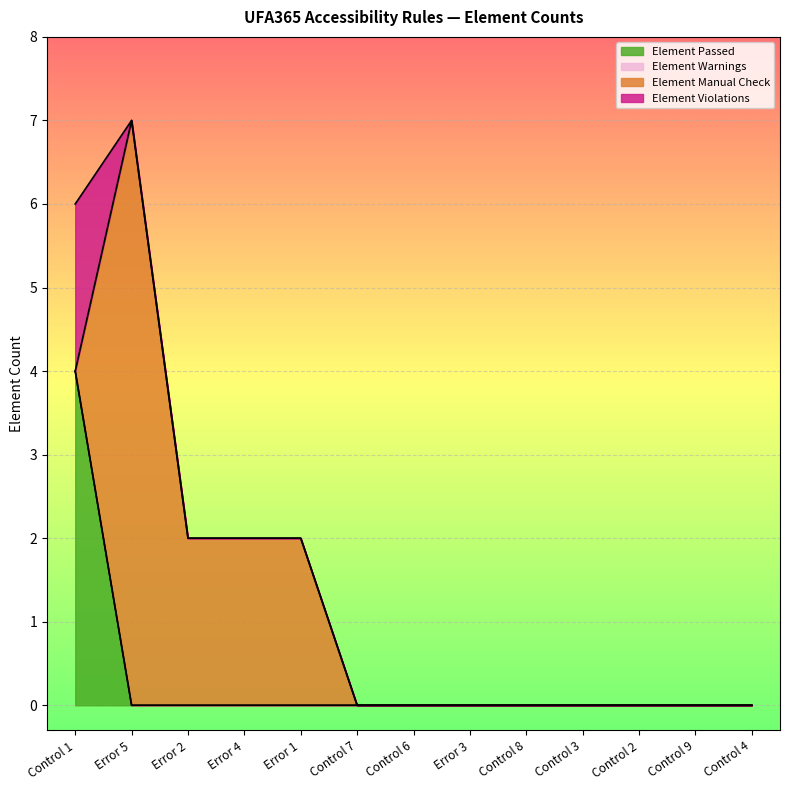

Which category has the highest value in the Element Passed series?

Control 1